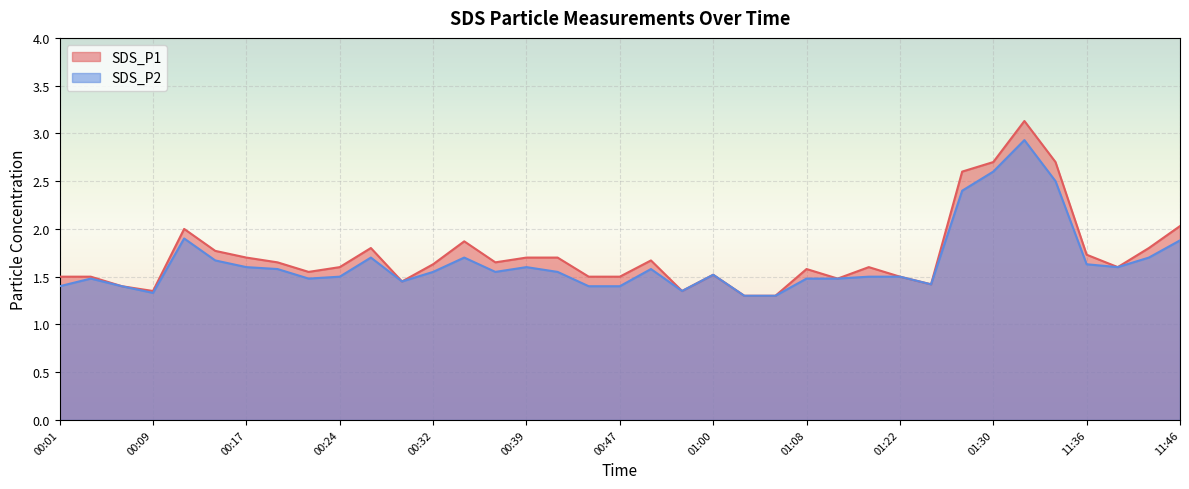

Count the number of categories in the chart.

37